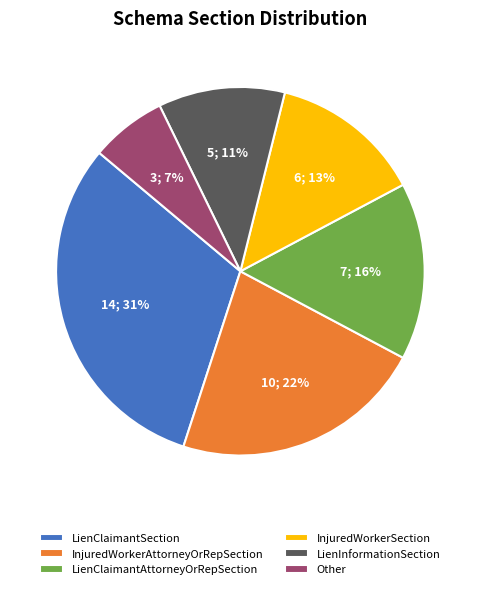

How many slices are in this pie chart?

6